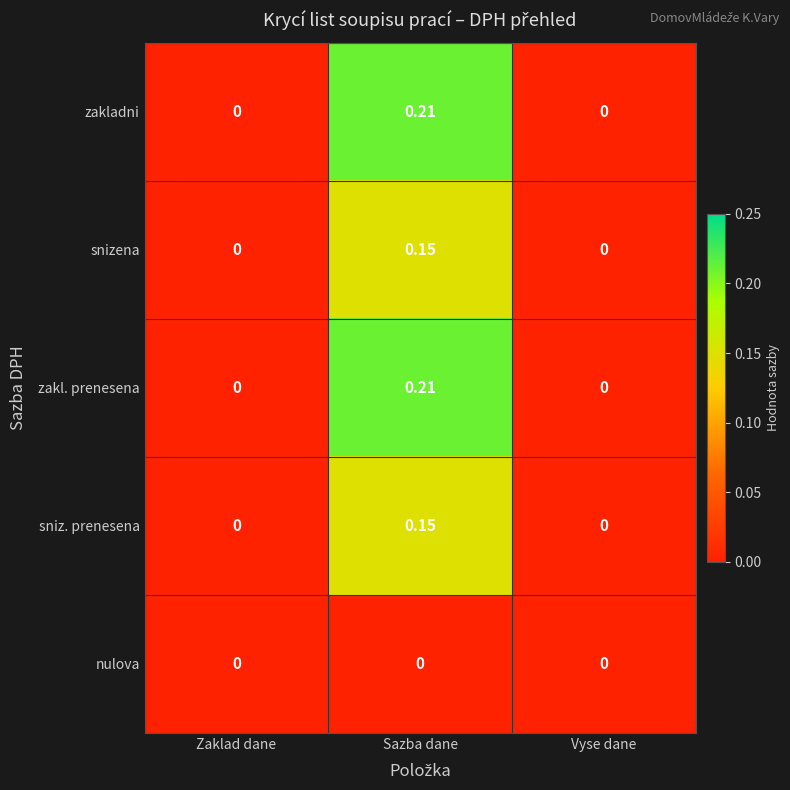

At which category is the sum across all series the highest?

Sazba dane